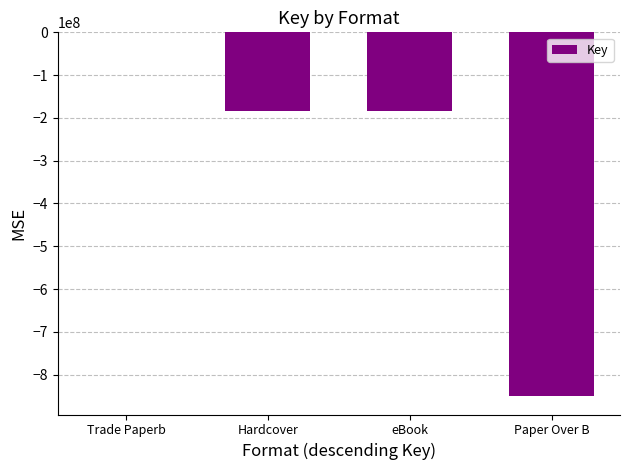

The chart shows a value of -1515517104 at Paper Over B. True or false?

False